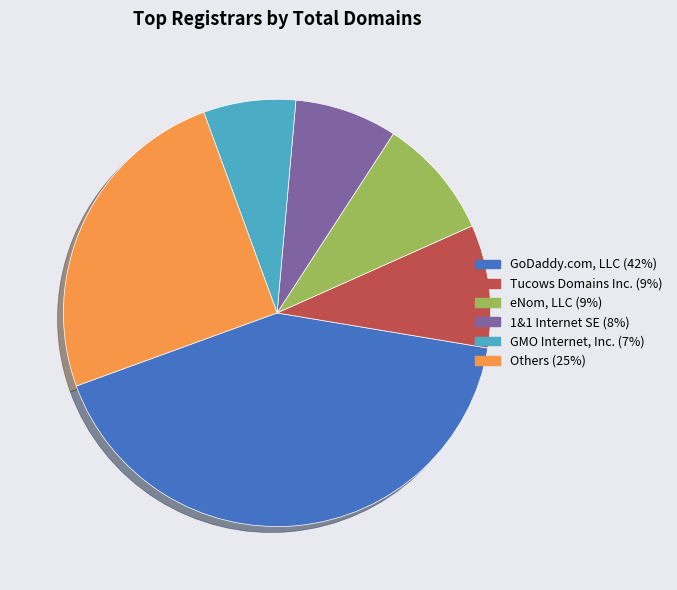

Does any single category account for the majority?

No